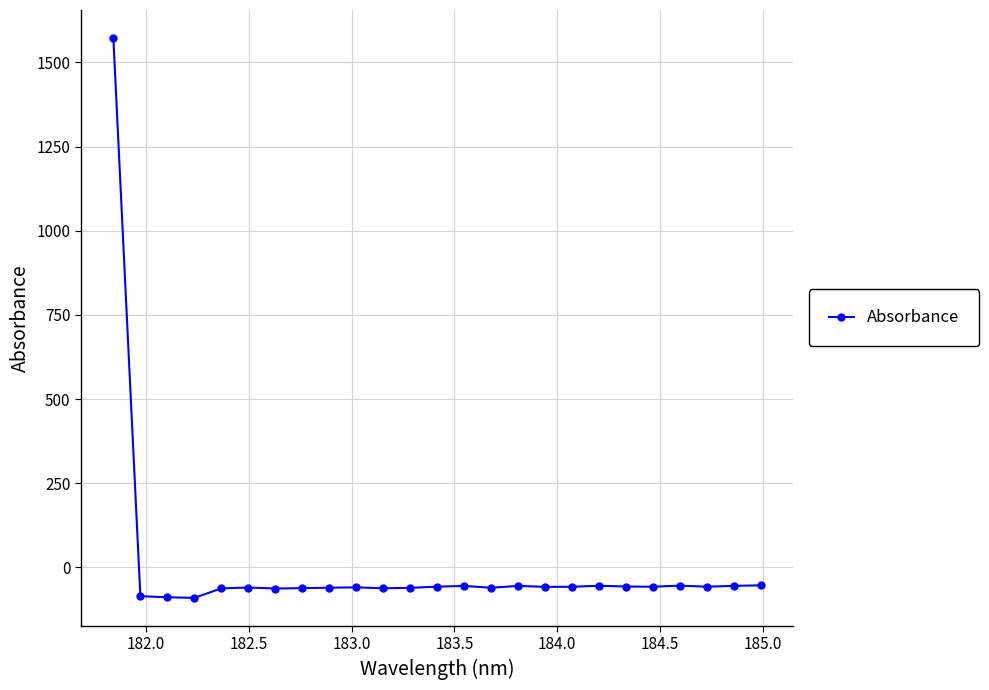

What is the difference between the maximum and minimum values?

1662.8